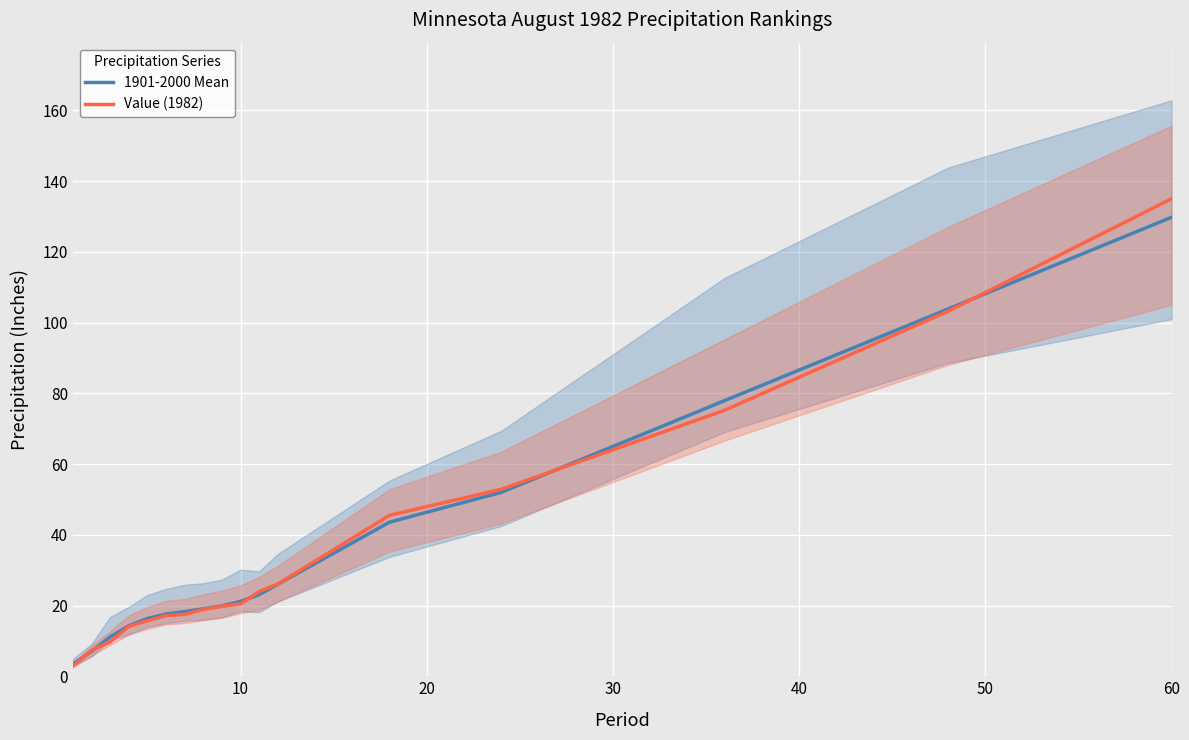

The value of 1901-2000 Mean at 7 is 31.9. True or false?

False